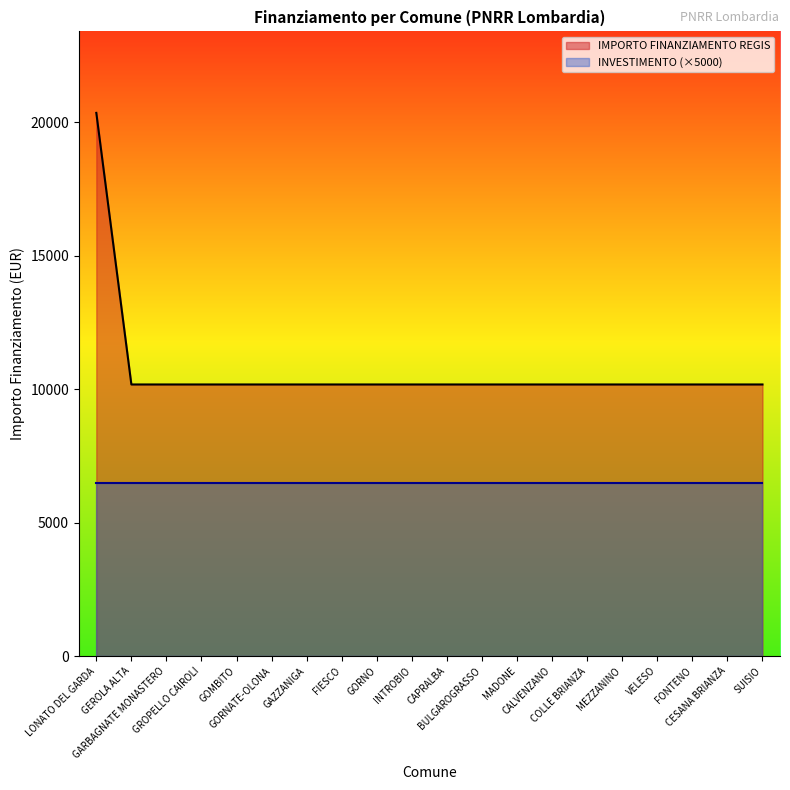

Reading left to right, extract all data points from this chart.

LONATO DEL GARDA=20344	GEROLA ALTA=10172	GARBAGNATE MONASTERO=10172	GROPELLO CAIROLI=10172	GOMBITO=10172	GORNATE-OLONA=10172	GAZZANIGA=10172	FIESCO=10172	GORNO=10172	INTROBIO=10172	CAPRALBA=10172	BULGAROGRASSO=10172	MADONE=10172	CALVENZANO=10172	COLLE BRIANZA=10172	MEZZANINO=10172	VELESO=10172	FONTENO=10172	CESANA BRIANZA=10172	SUISIO=10172